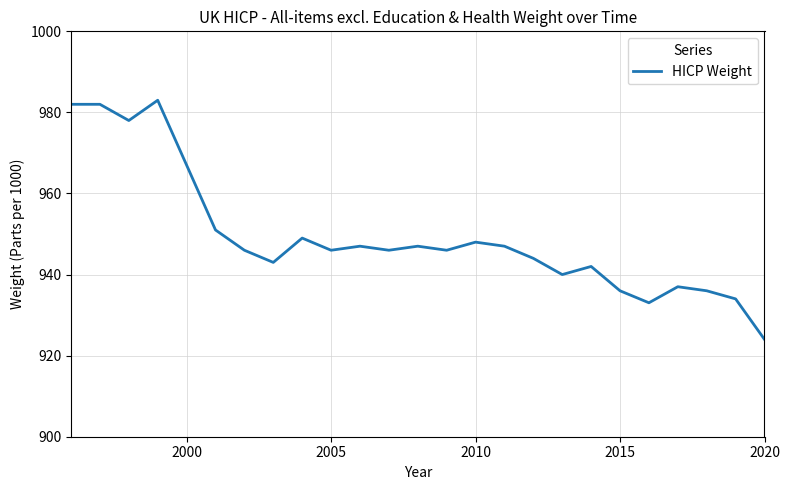

True or false: there are more than 1 points higher than both neighbors.

True